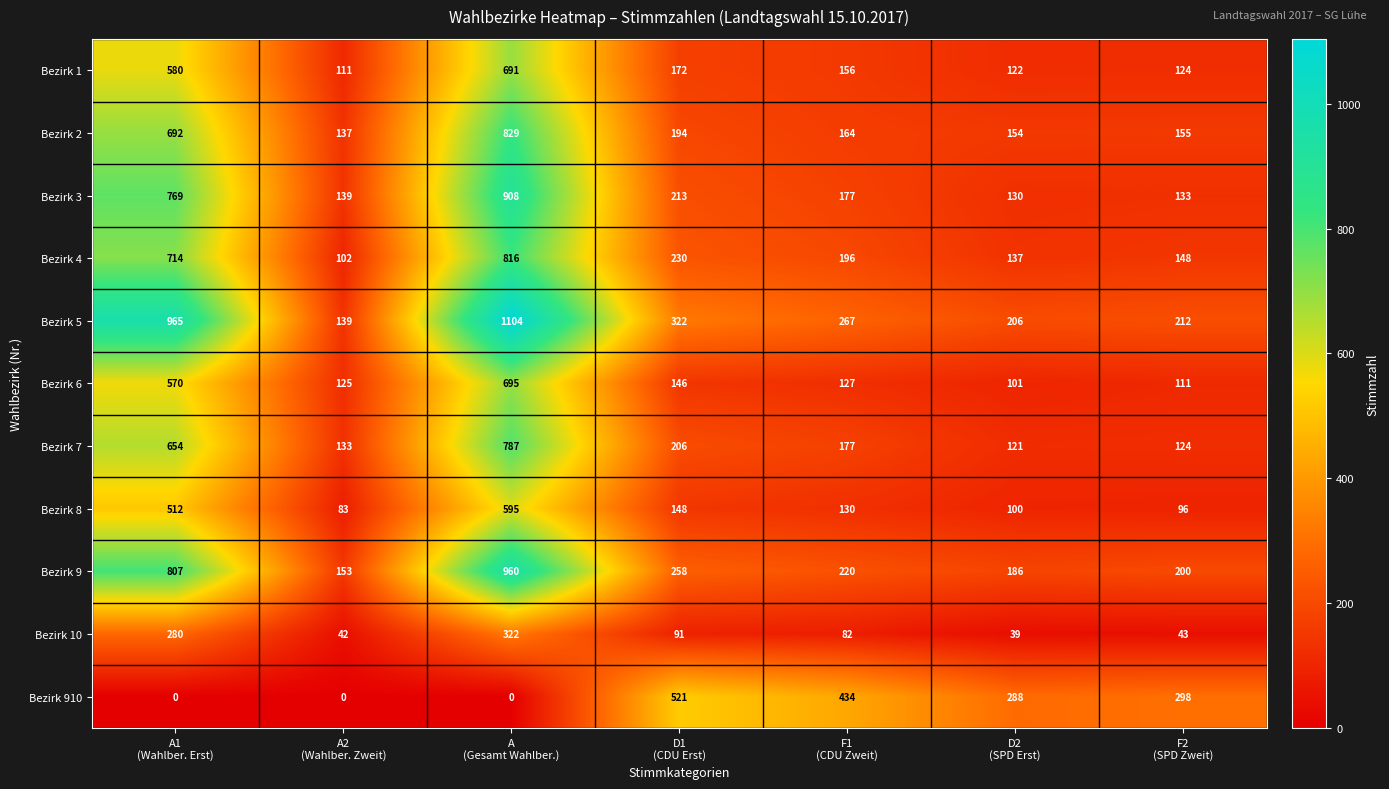

List the series in order of their peak value, lowest first.

Bezirk 10, Bezirk 910, Bezirk 8, Bezirk 1, Bezirk 6, Bezirk 7, Bezirk 4, Bezirk 2, Bezirk 3, Bezirk 9, Bezirk 5